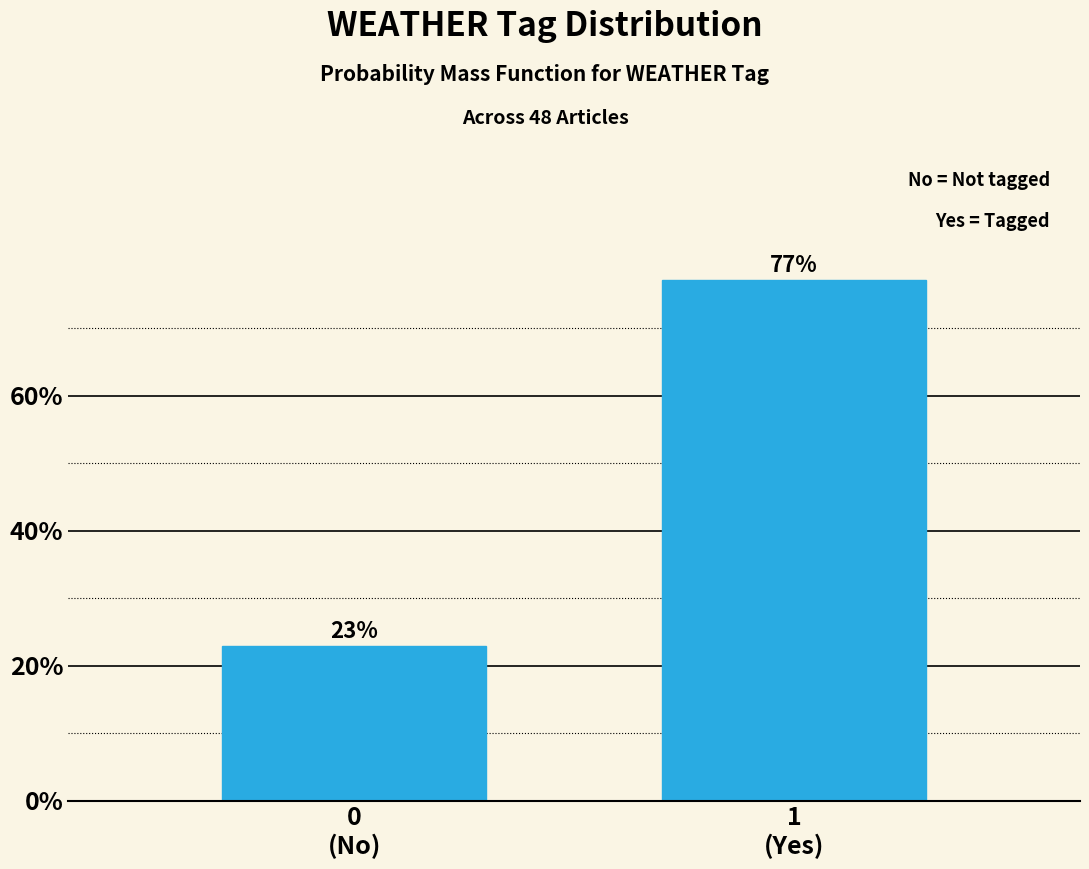

What is the greatest value displayed?

77.1